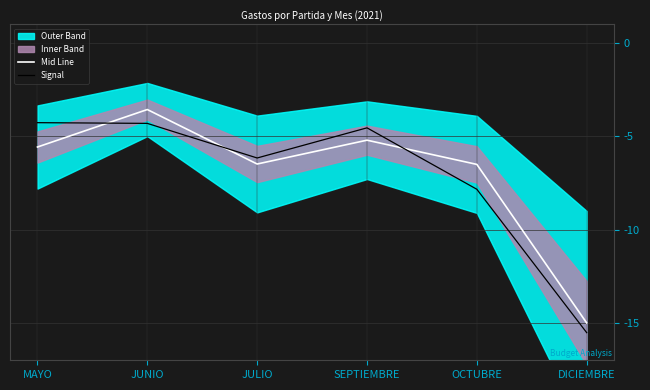

Rank the series by their average value, from highest to lowest.

Mid Line, Signal